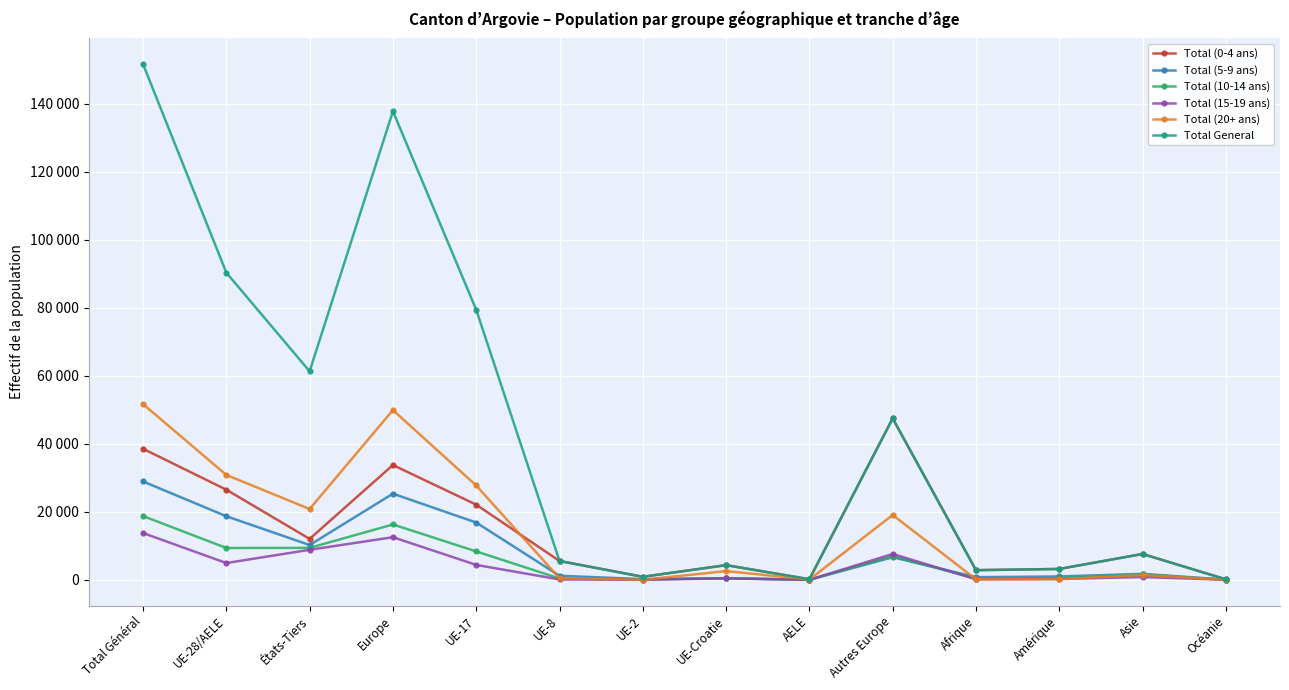

Is this an area chart (filled region under the line)?

No